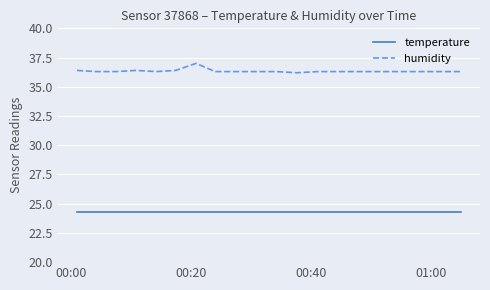

What is the maximum value shown in the chart?

37.0